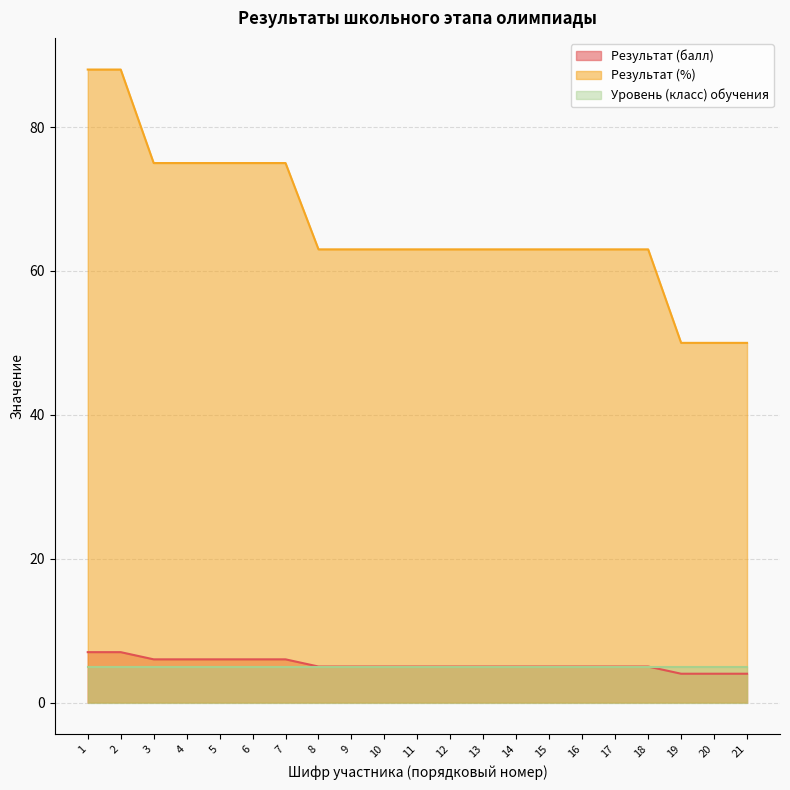

Between 1 and 2, which is larger?

1